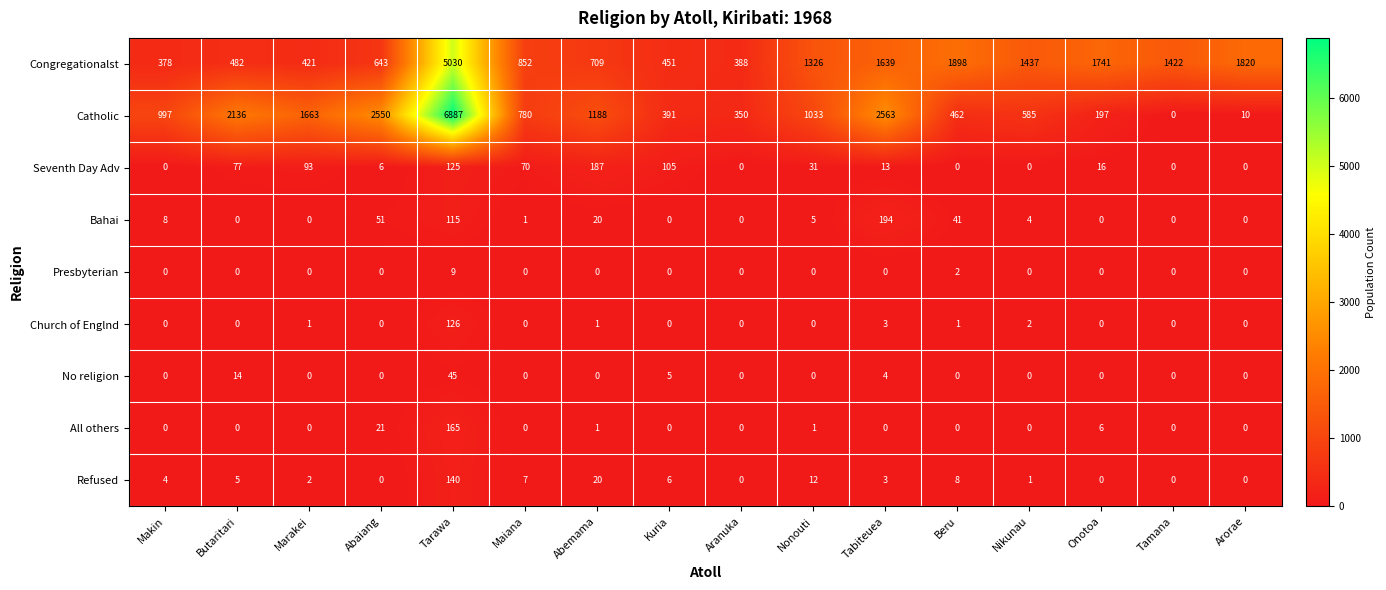

List the series in order of their peak value, highest first.

Catholic, Congregationalst, Bahai, Seventh Day Adv, All others, Refused, Church of Englnd, No religion, Presbyterian